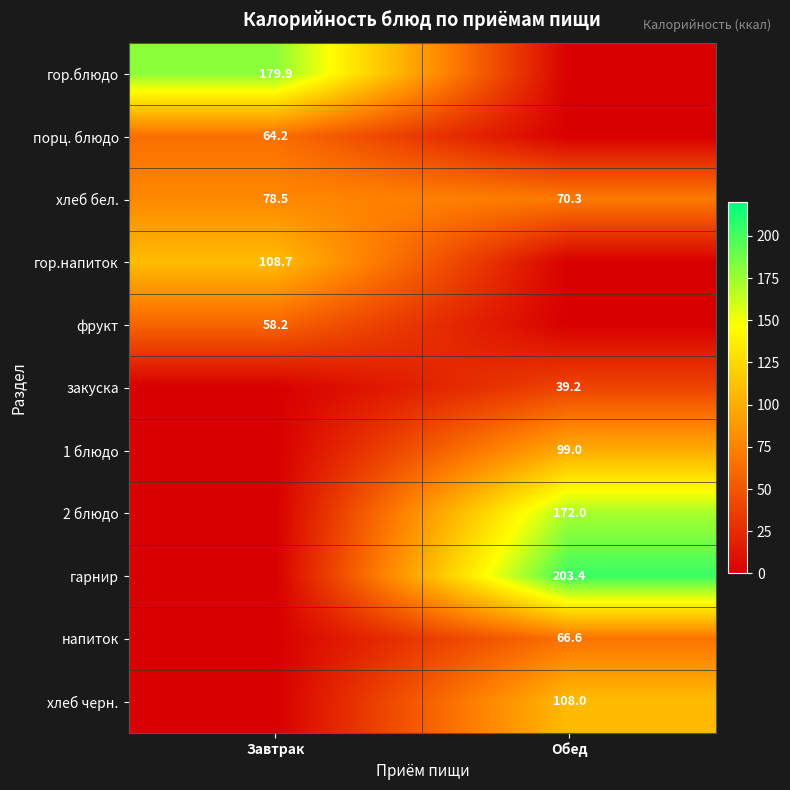

The value of хлеб бел. at Обед is 111.3. True or false?

False